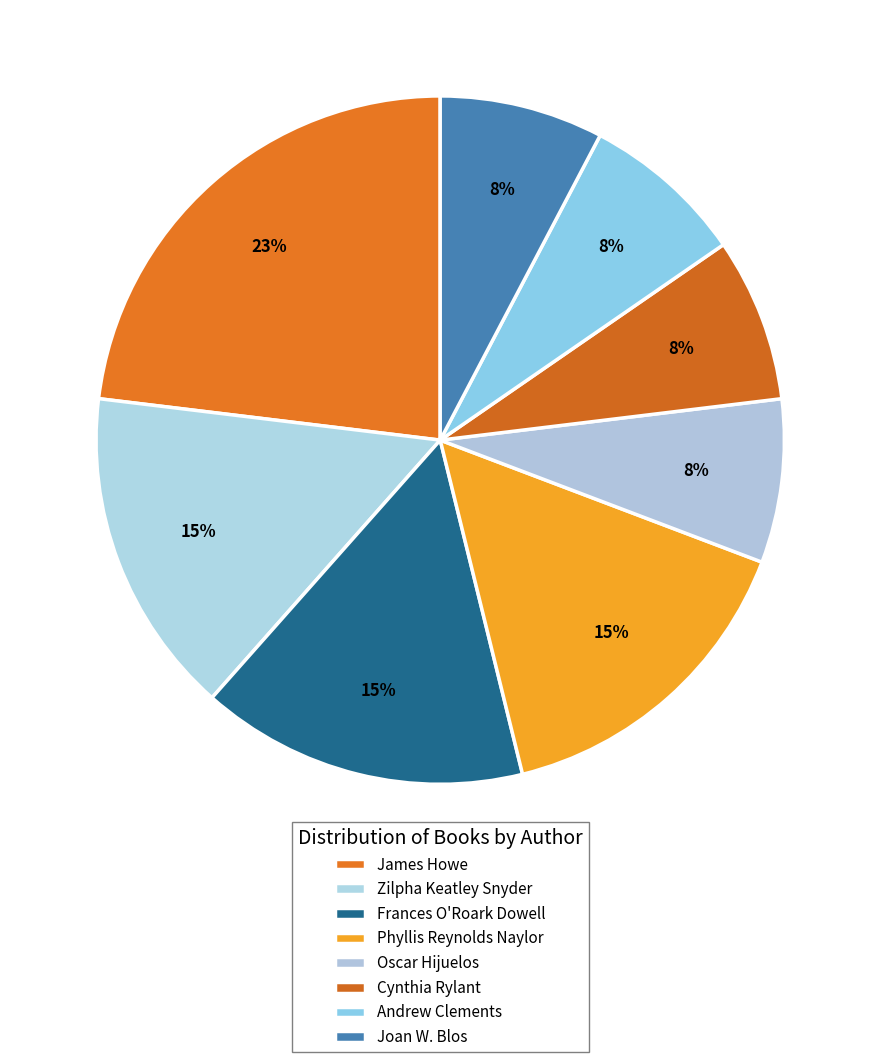

True or false: Frances O'Roark Dowell accounts for 4% of the total.

False